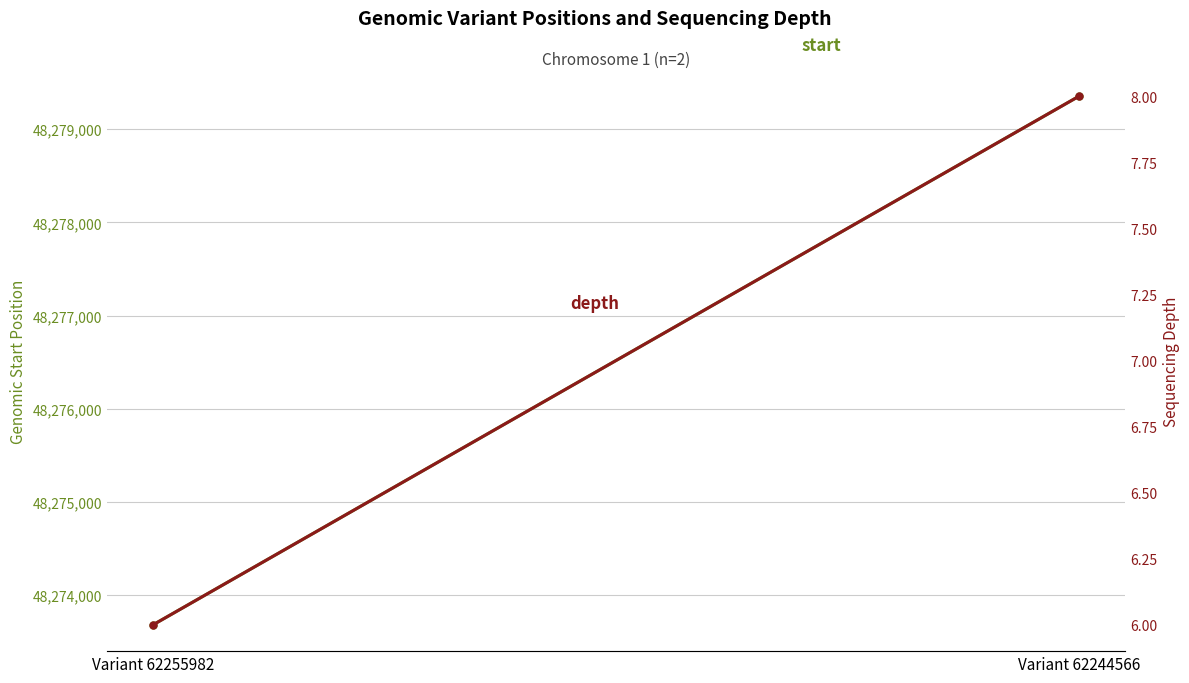

What is the value of the depth point at the 2nd from the left?

8